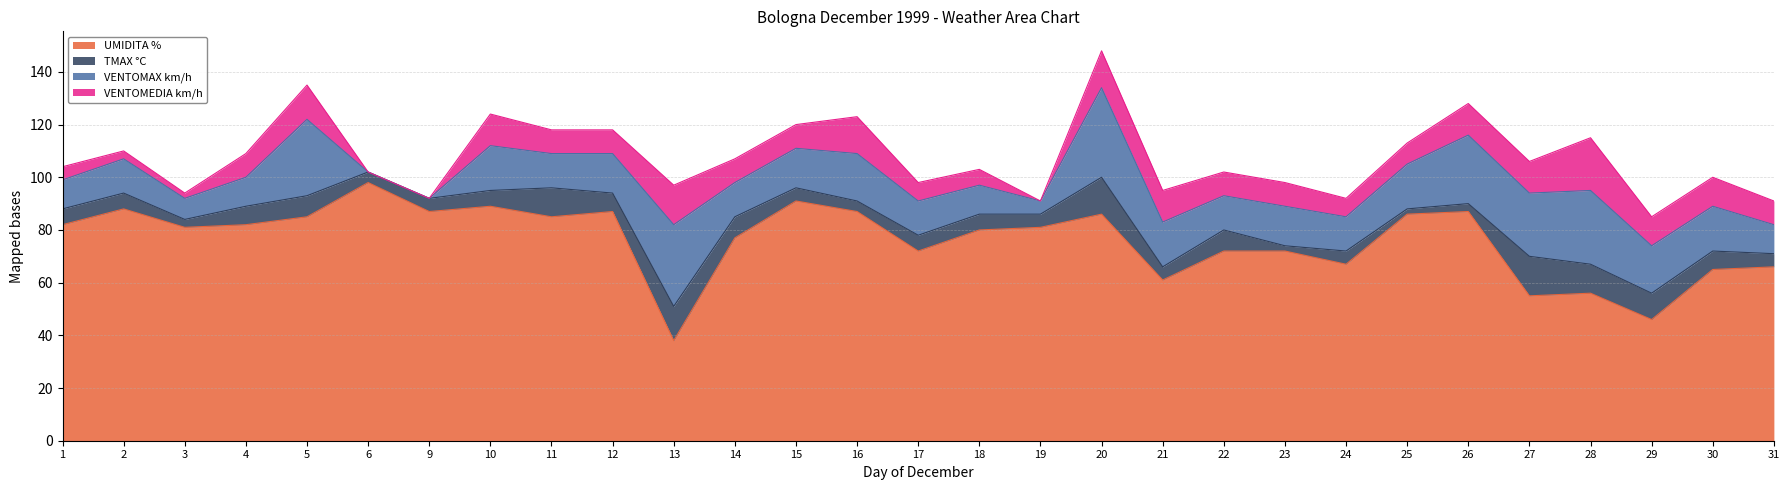

At 4, list the series in order from smallest to largest.

TMAX °C, VENTOMEDIA km/h, VENTOMAX km/h, UMIDITA %